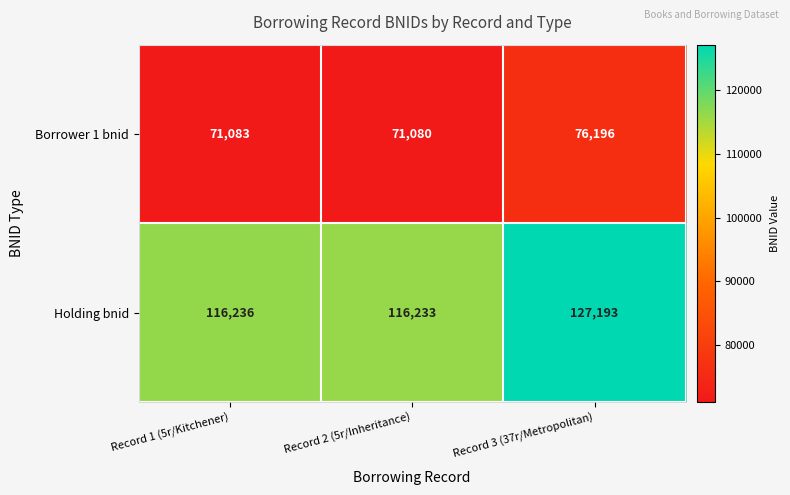

Which series has the largest total across all categories?

Holding bnid